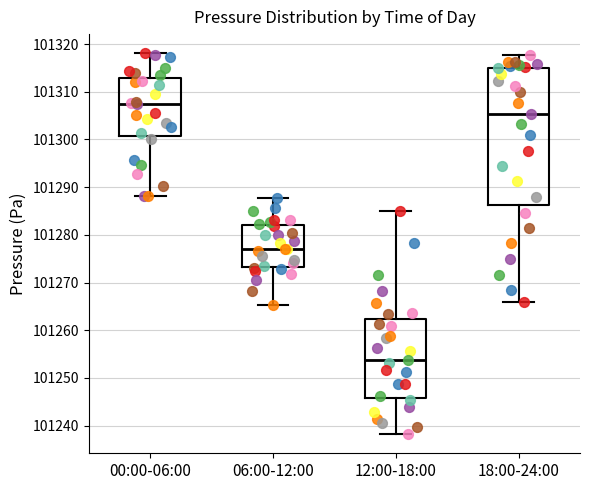

Which box's median line is the highest?

00:00-06:00